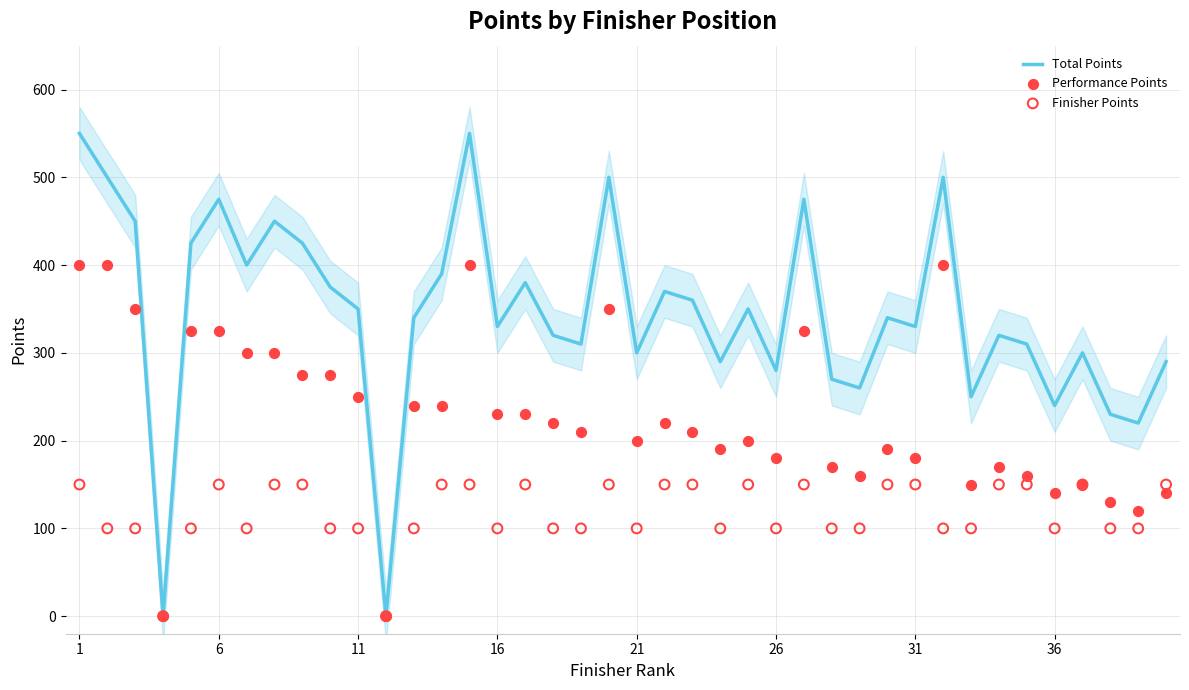

At which category is the sum across all series the highest?

1